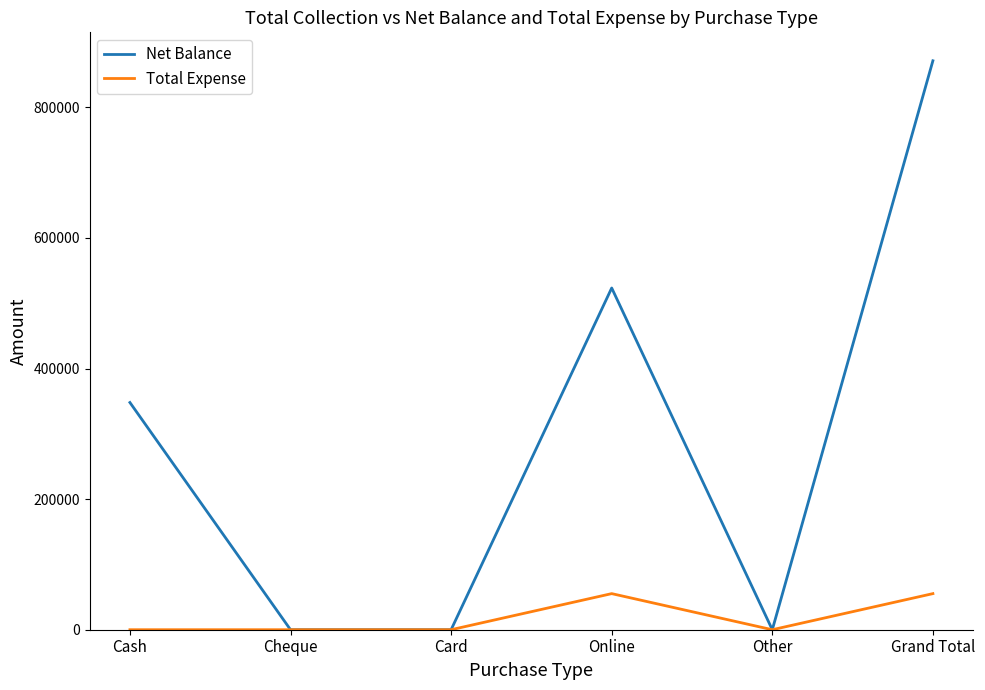

At how many categories does at least one series exceed 357860?

2